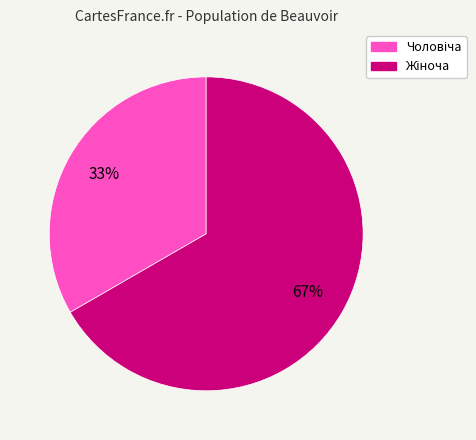

Is there any slice that represents more than half of the pie?

Yes